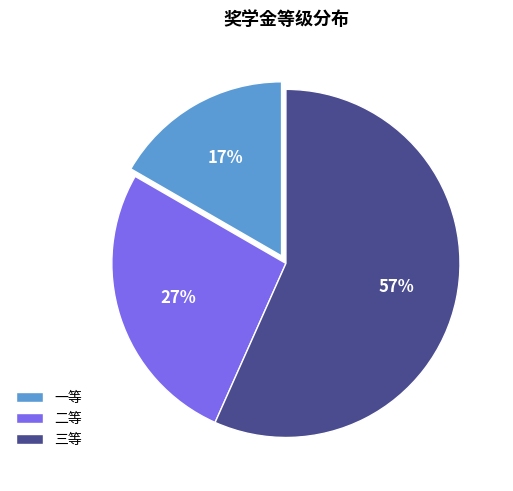

How many slices are in this pie chart?

3